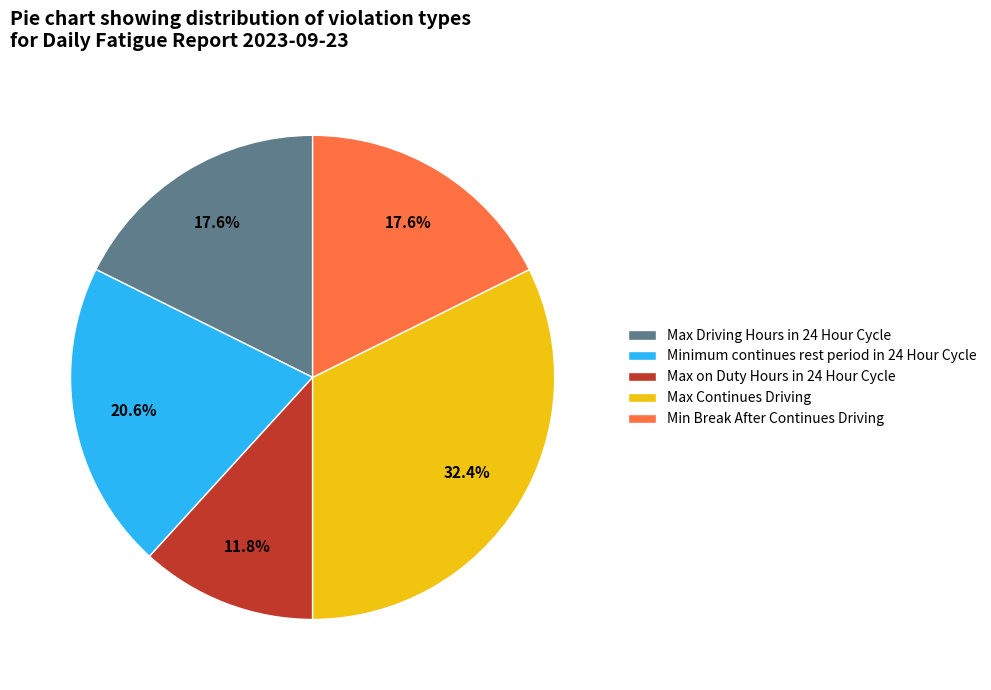

What is the ratio of the value at Max Driving Hours in 24 Hour Cycle to the value at Minimum continues rest period in 24 Hour Cycle?

0.9